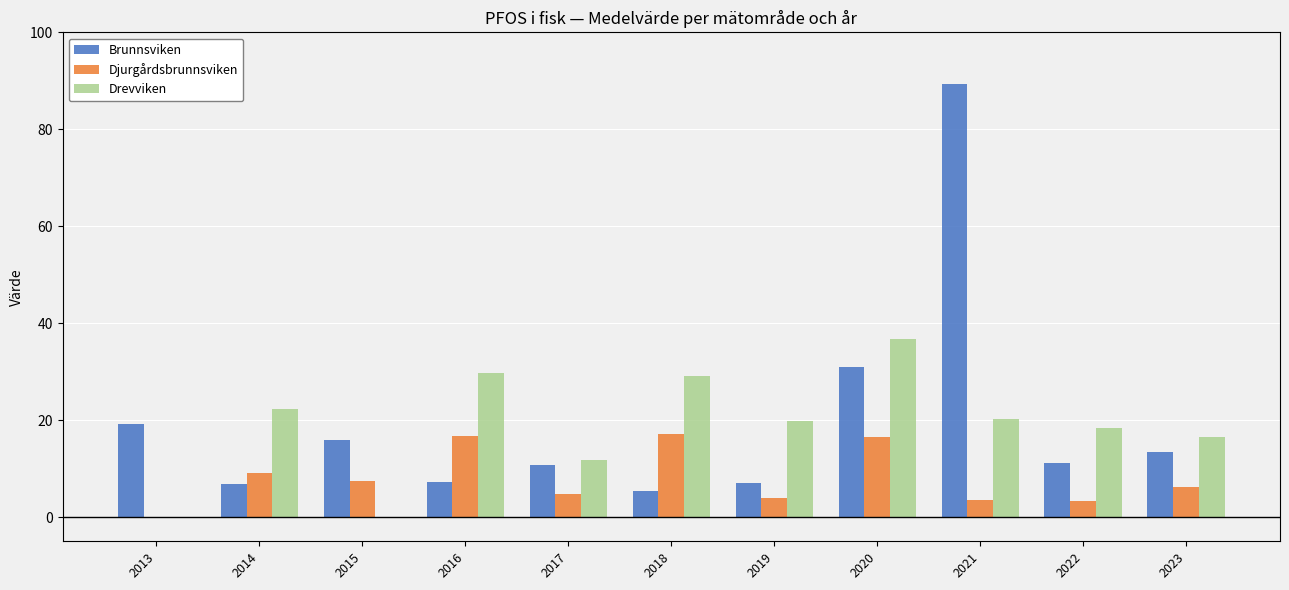

Read the Djurgårdsbrunnsviken value at 2021.

3.5